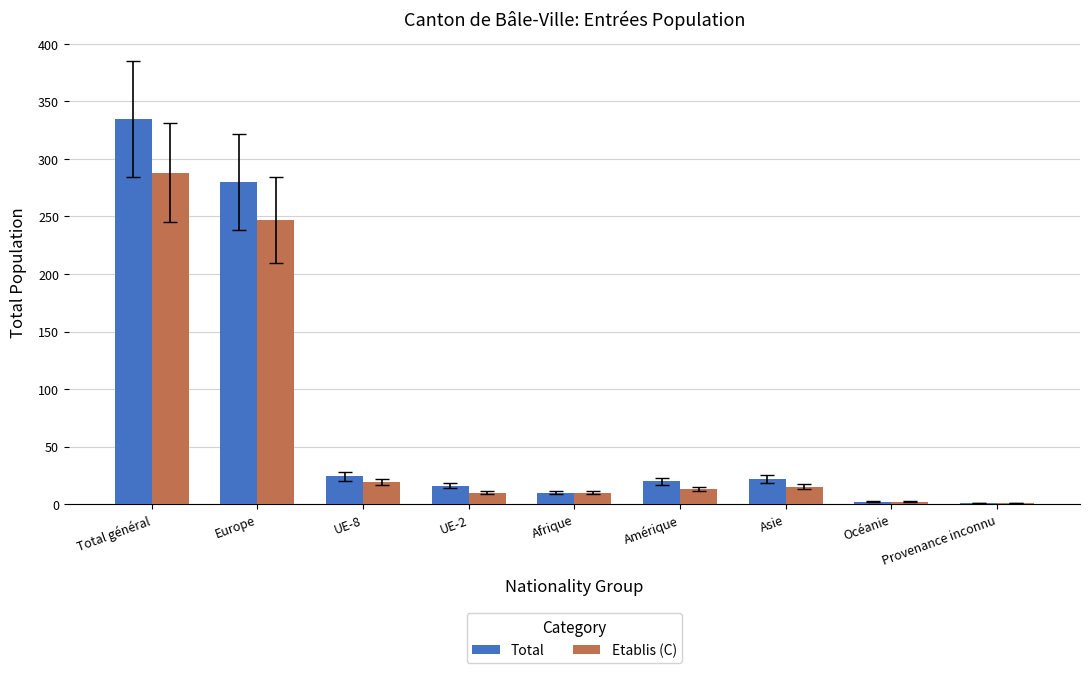

At which label is Etablis (C) closest to 144?

Europe